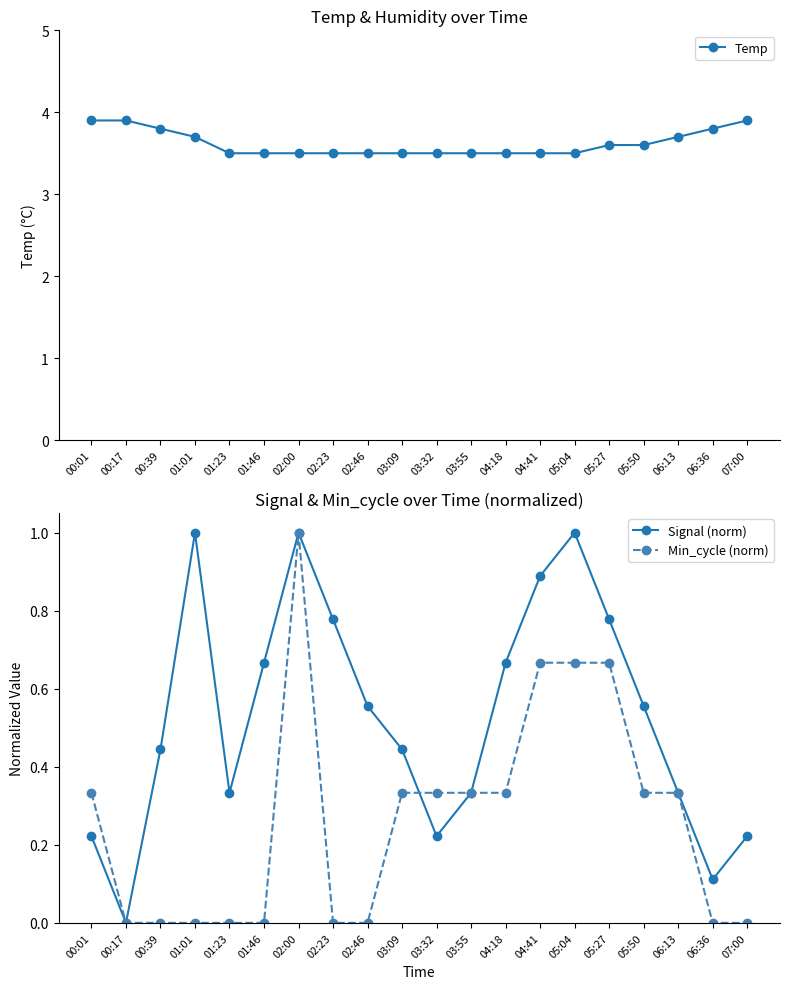

At how many categories does at least one series exceed 1?

20